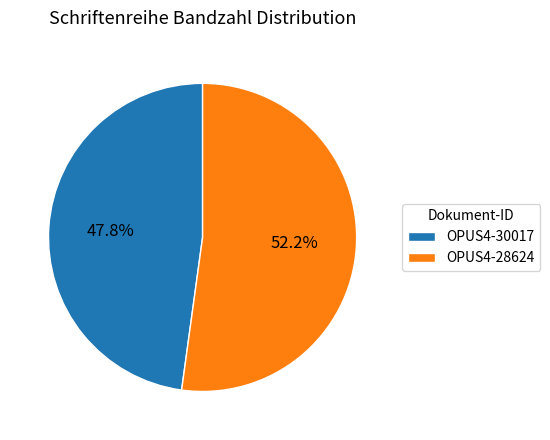

Count the number of slices in the pie.

2